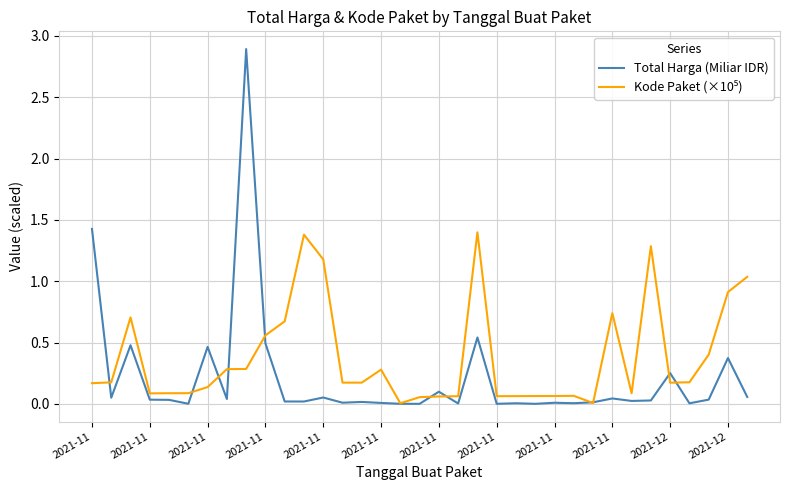

Which series has the widest spread of values?

Total Harga (Miliar IDR)